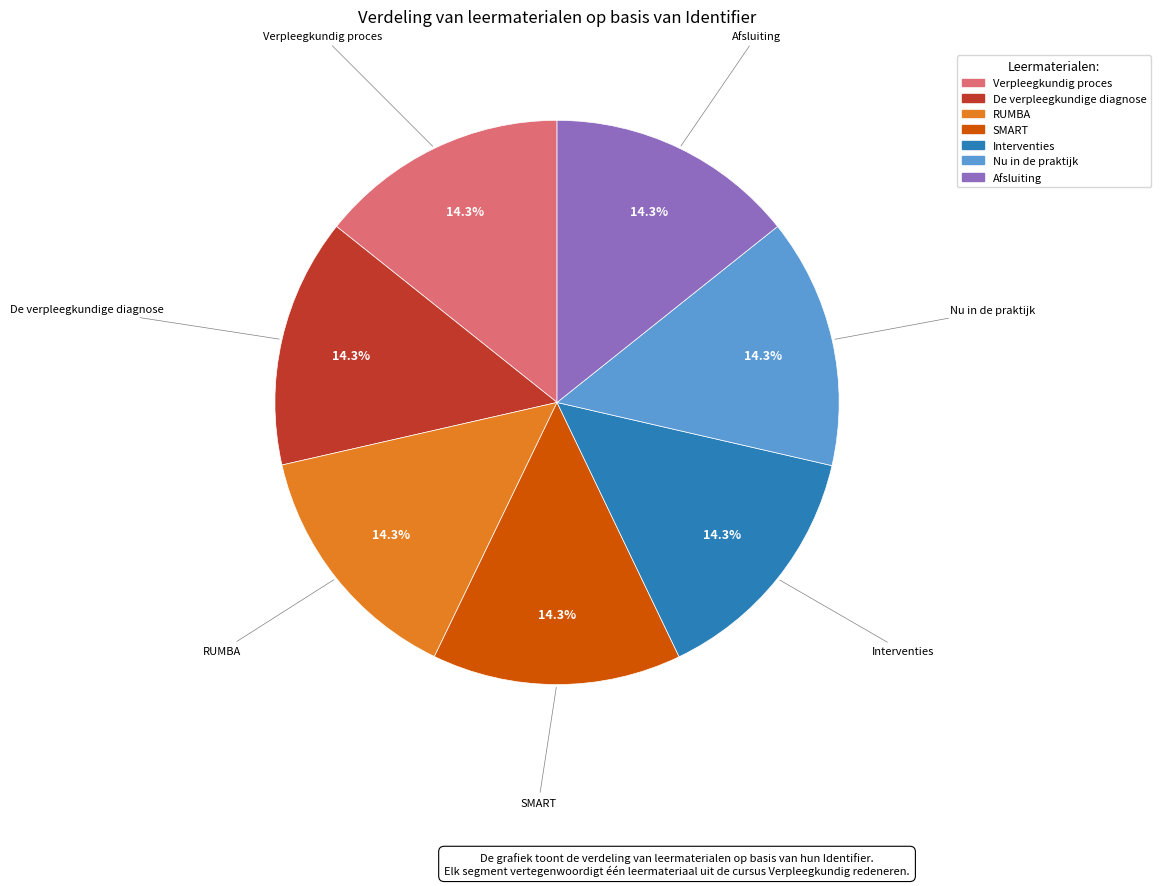

True or false: Verpleegkundig proces accounts for 1% of the total.

False